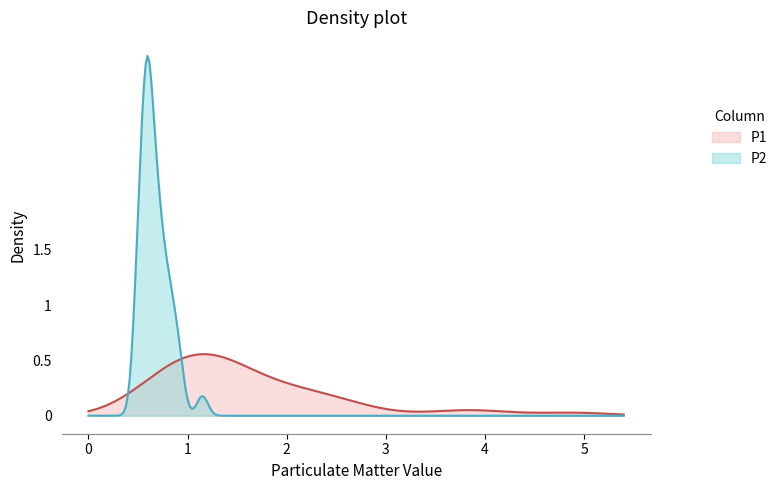

Which series has the largest range (max minus min)?

P2